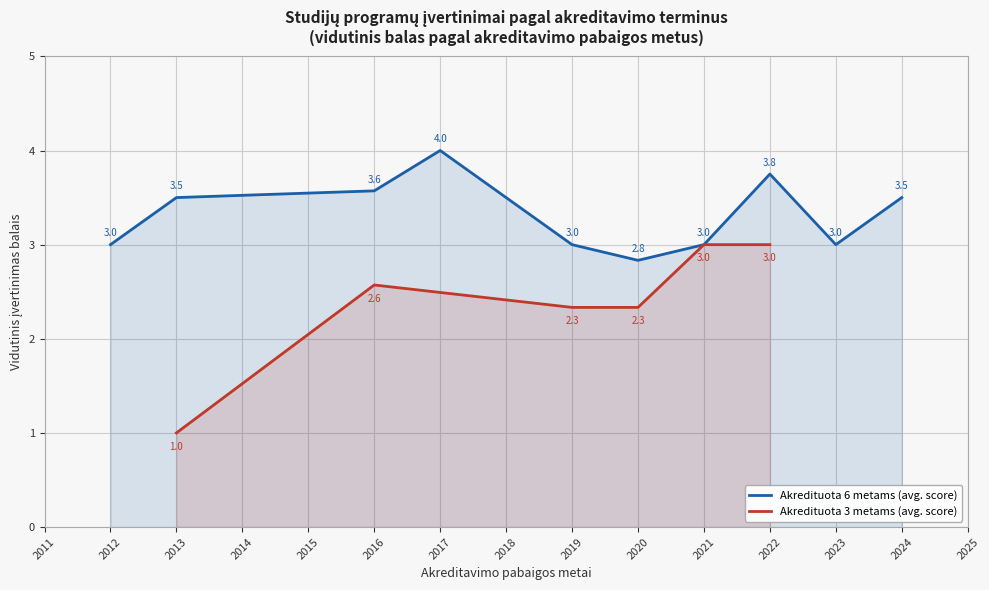

At which label does Akredituota 6 metams (avg. score) reach its minimum?

2020